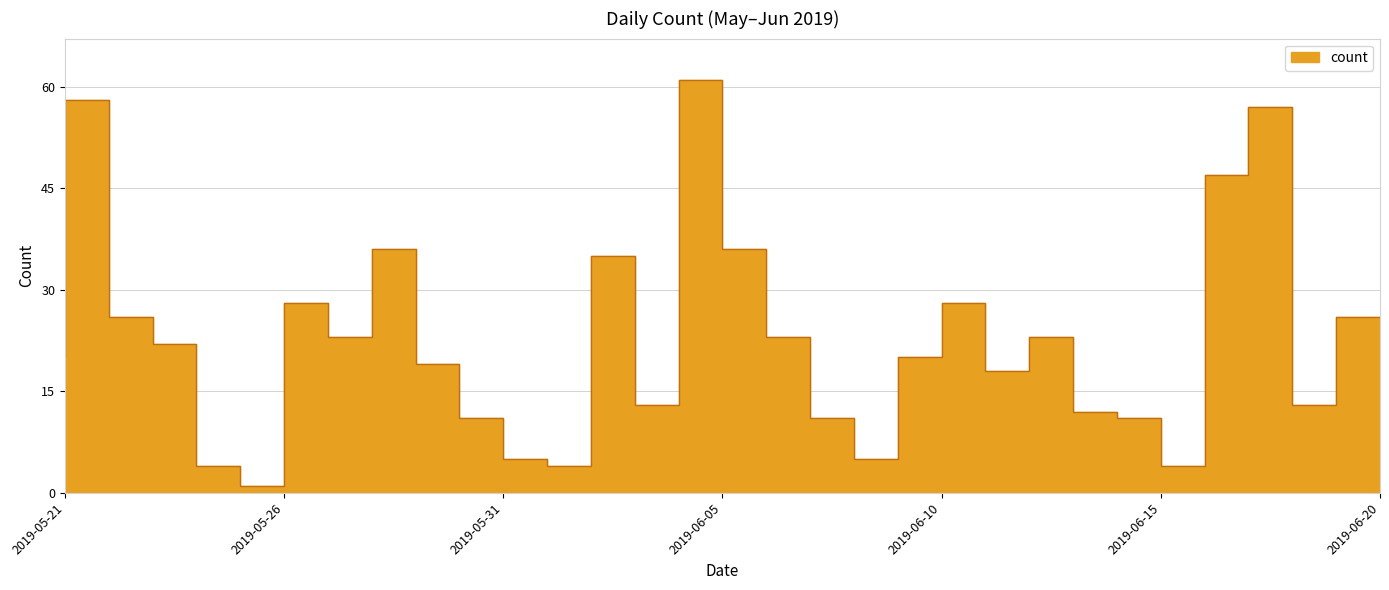

What is the greatest value displayed?

61